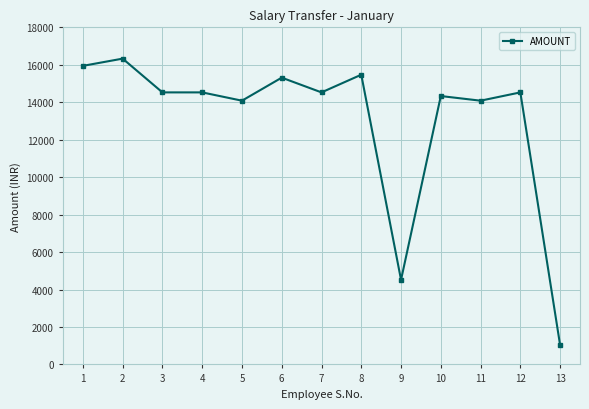

Reading left to right, extract all data points from this chart.

15943	16329	14526	14526	14083	15313	14526	15470	4515	14331	14083	14526	1029